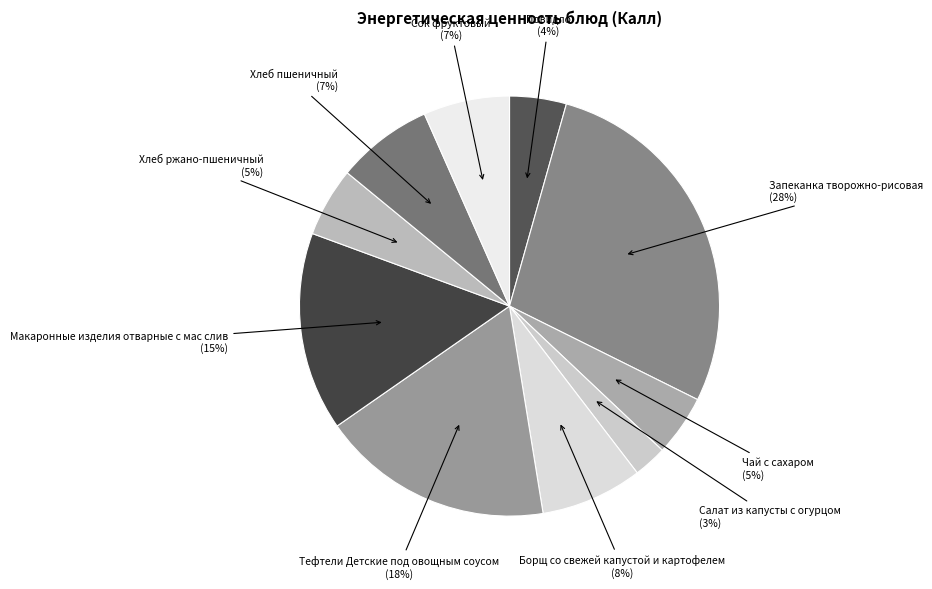

Is there any slice that represents more than half of the pie?

No